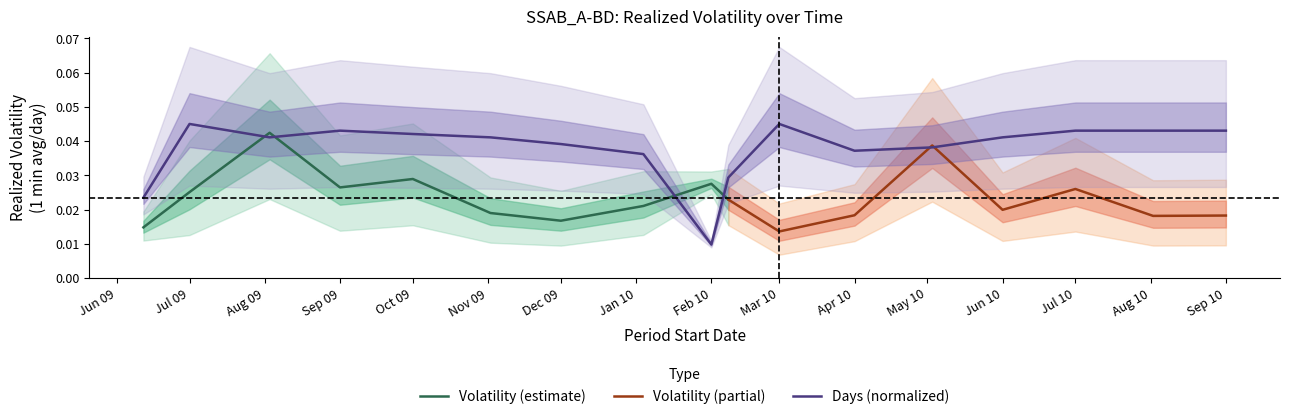

Which category has the lowest value in the Days (normalized) series?

Feb 10